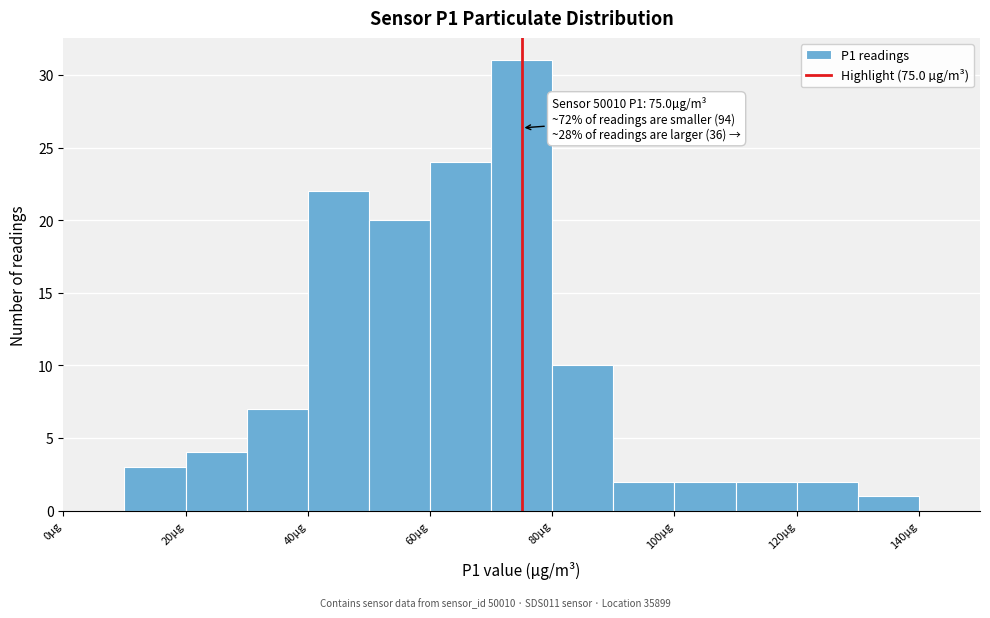

Which range on the x-axis has the tallest bar?

70 to 80